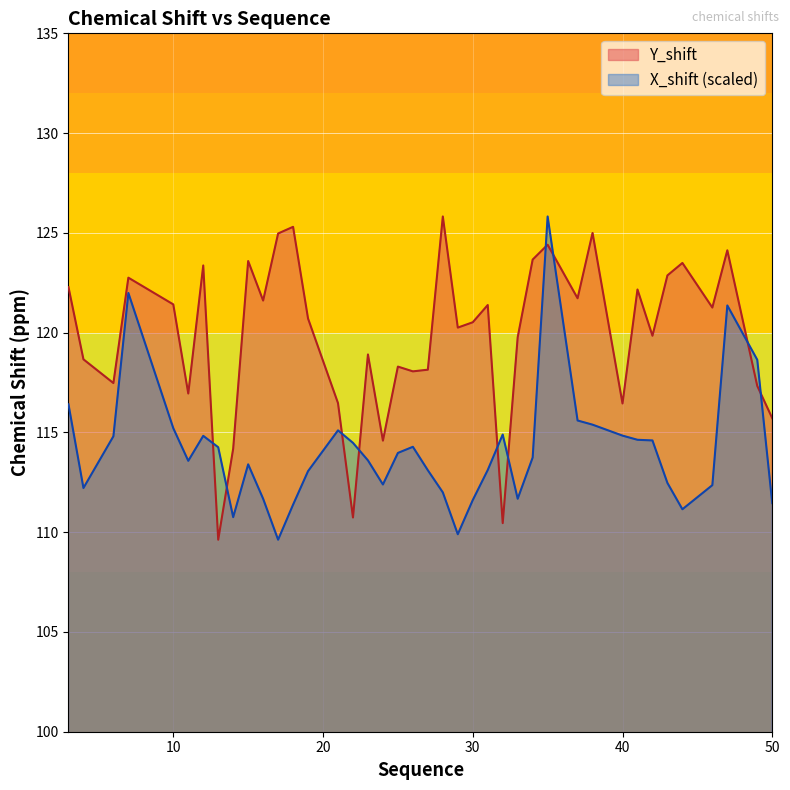

At 26, list the series in order from largest to smallest.

Y_shift, X_shift